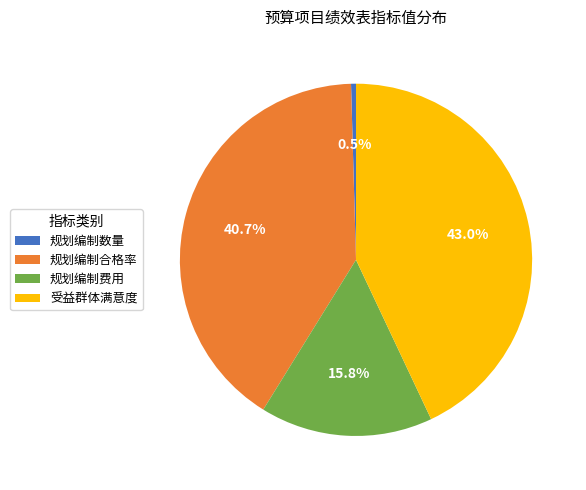

The 受益群体满意度 slice represents 29% of the pie. True or false?

False